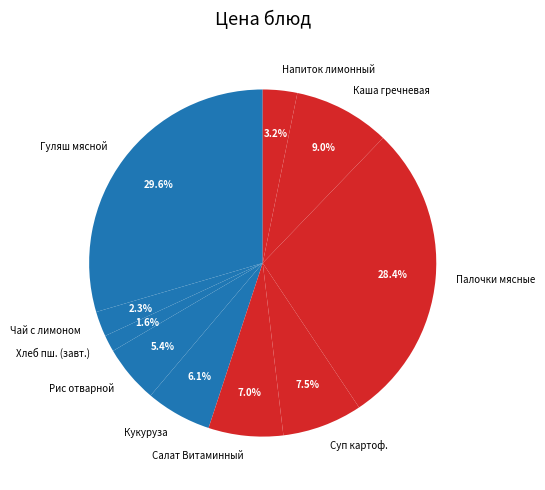

Which slice is the smallest?

Хлеб пш. (завт.)